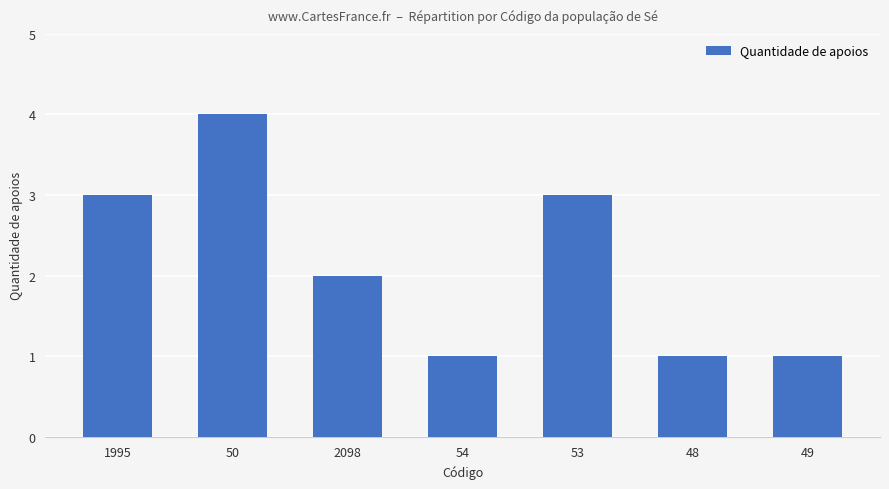

Are the bars horizontal?

No